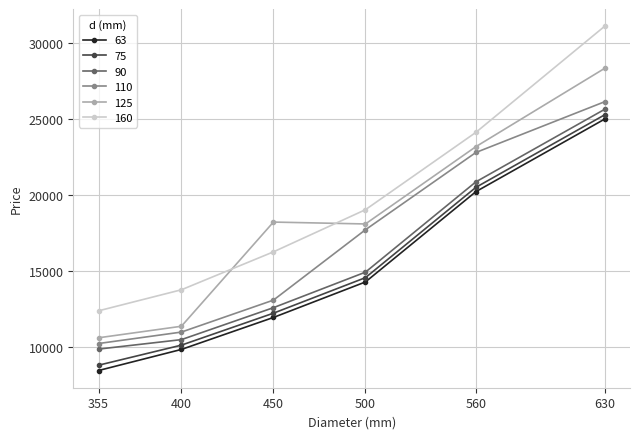

Reading left to right, transcribe all the data shown in this chart.

63: 355=8453	400=9840	450=11944	500=14280	560=20222	630=25000
75: 355=8802	400=10122	450=12225	500=14563	560=20505	630=25280
90: 355=9862	400=10485	450=12588	500=14925	560=20867	630=25642
110: 355=10229	400=10982	450=13085	500=17715	560=22800	630=26141
125: 355=10607	400=11365	450=18221	500=18097	560=23183	630=28339
160: 355=12382	400=13766	450=16261	500=19035	560=24123	630=31110